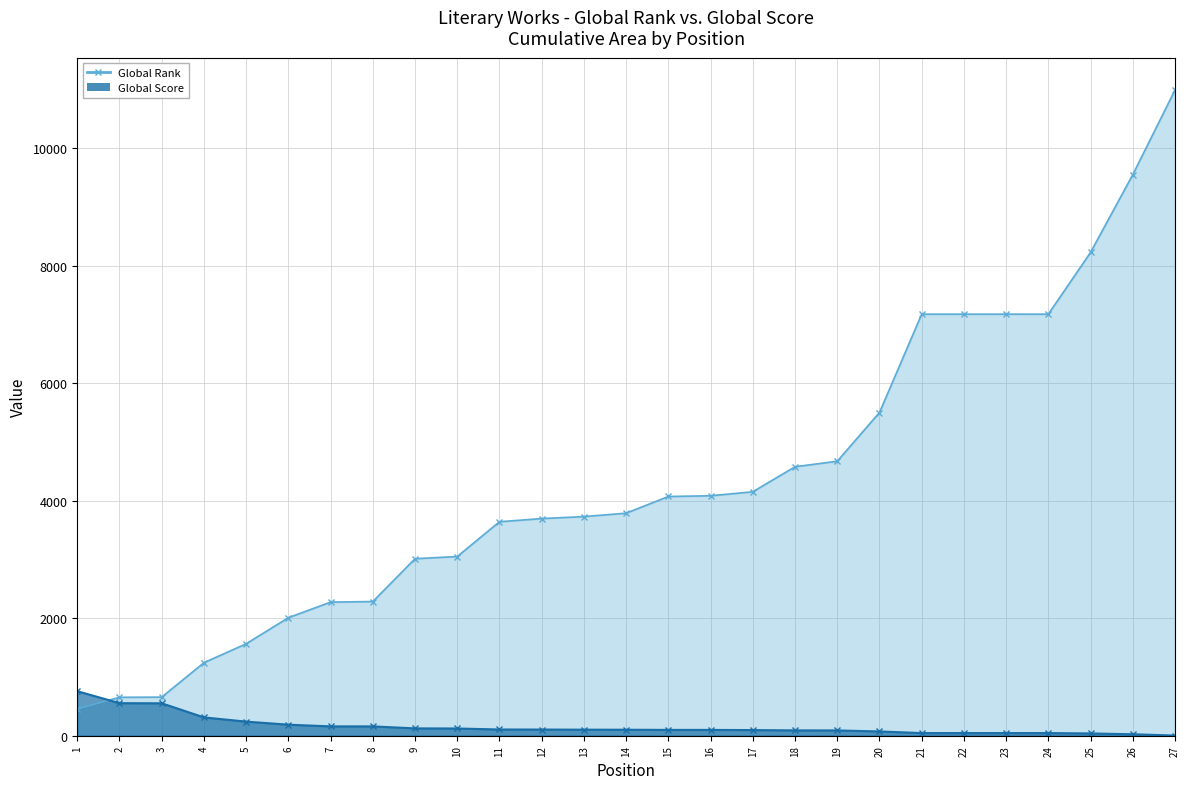

The value of Global Rank at 26 is 9550. True or false?

True